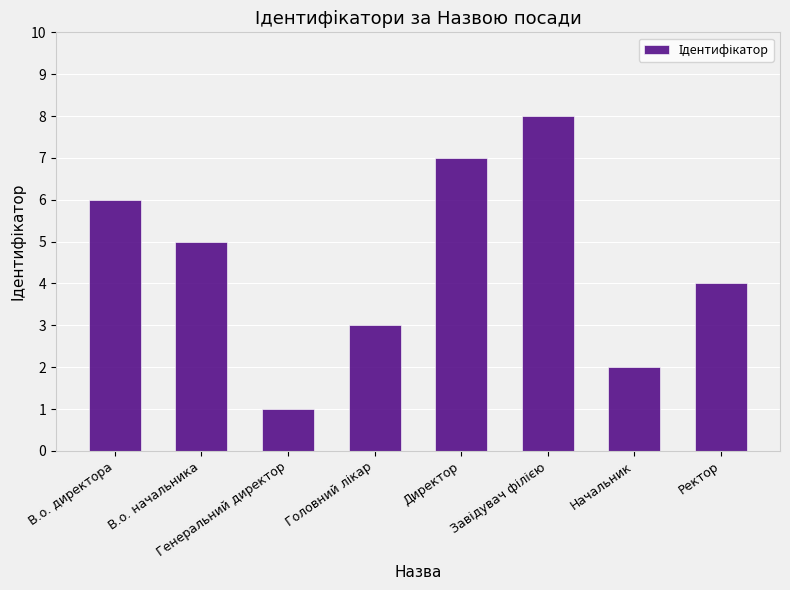

Is it true that the value at Директор is 7?

True